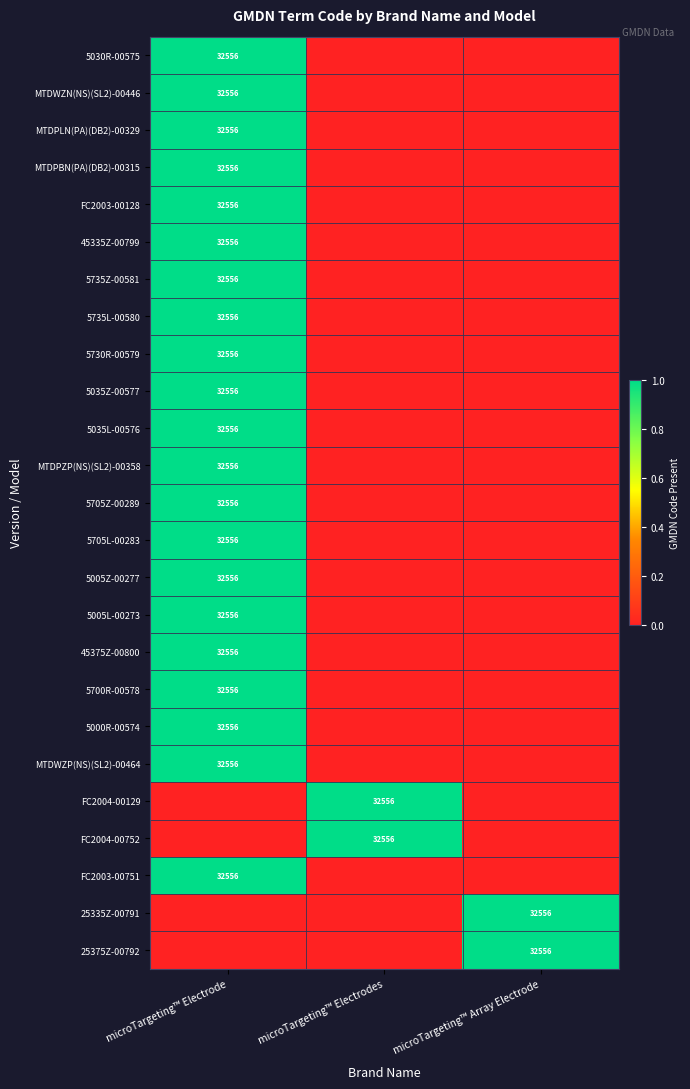

The FC2004-00129 series shows 32556 at microTargeting™ Electrodes. True or false?

True